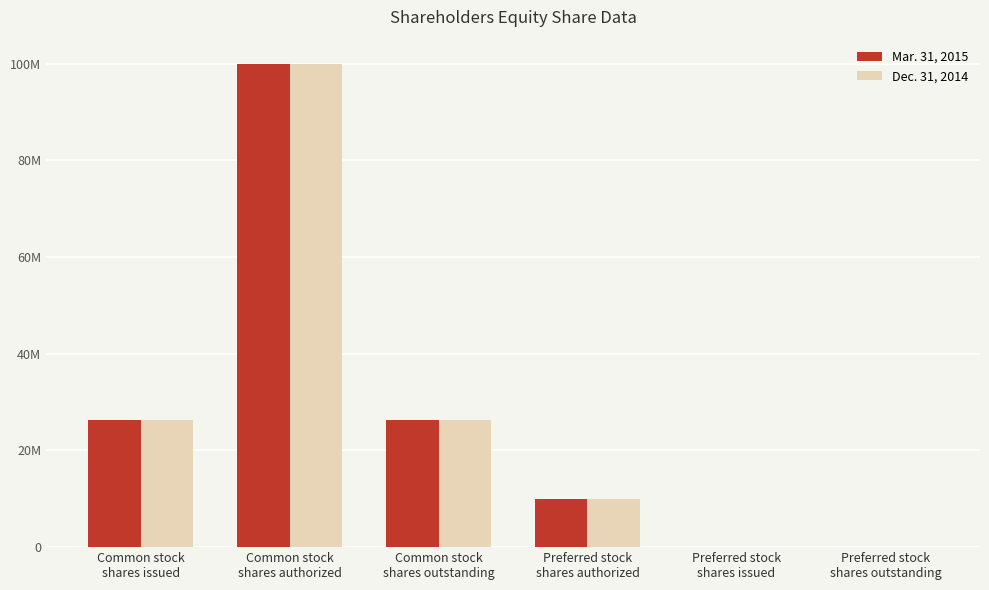

What are all the series names shown in the legend?

Mar. 31, 2015, Dec. 31, 2014